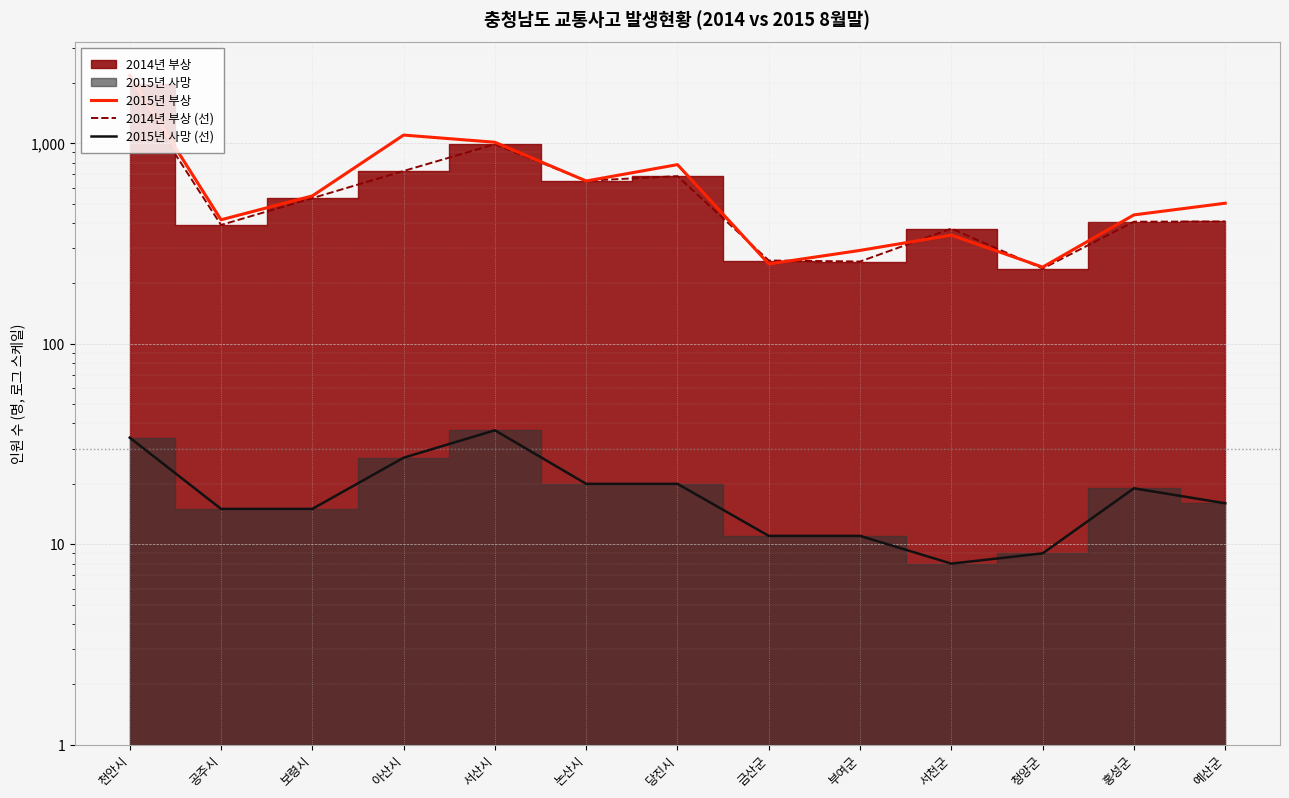

How many interior local valleys does the 2014년 부상 (선) series have?

4